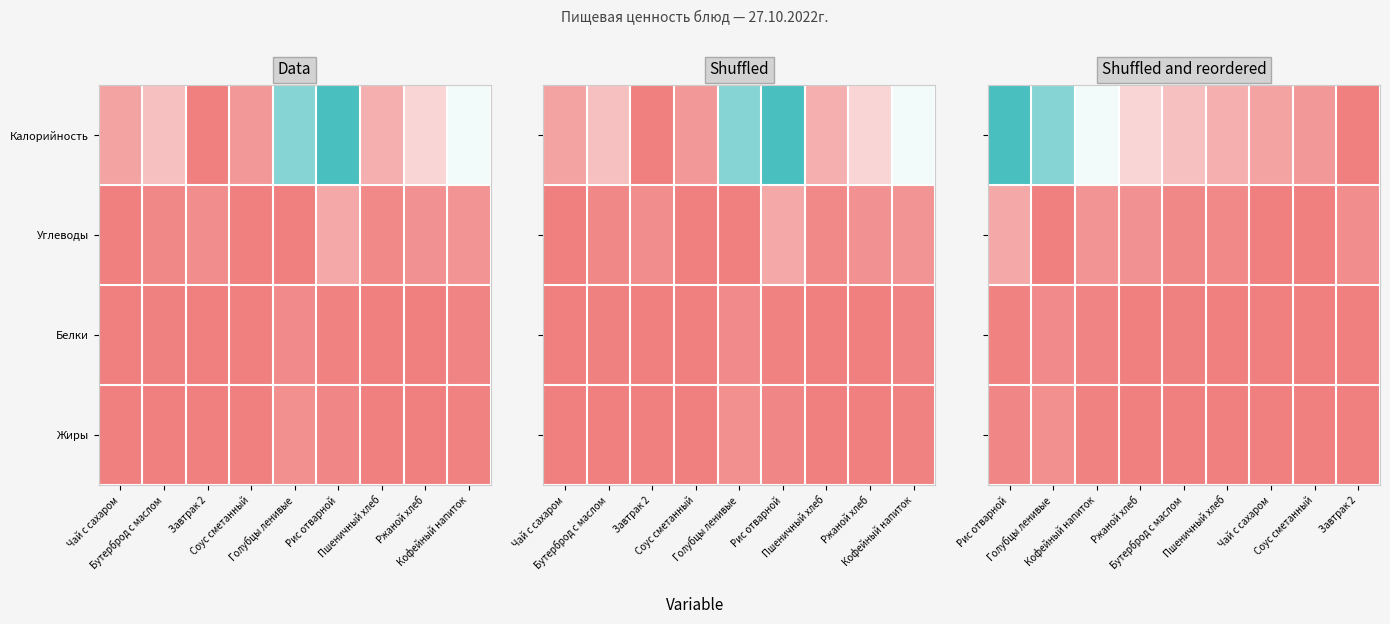

Which has a higher value, Чай с сахаром or Кофейный напиток?

Кофейный напиток